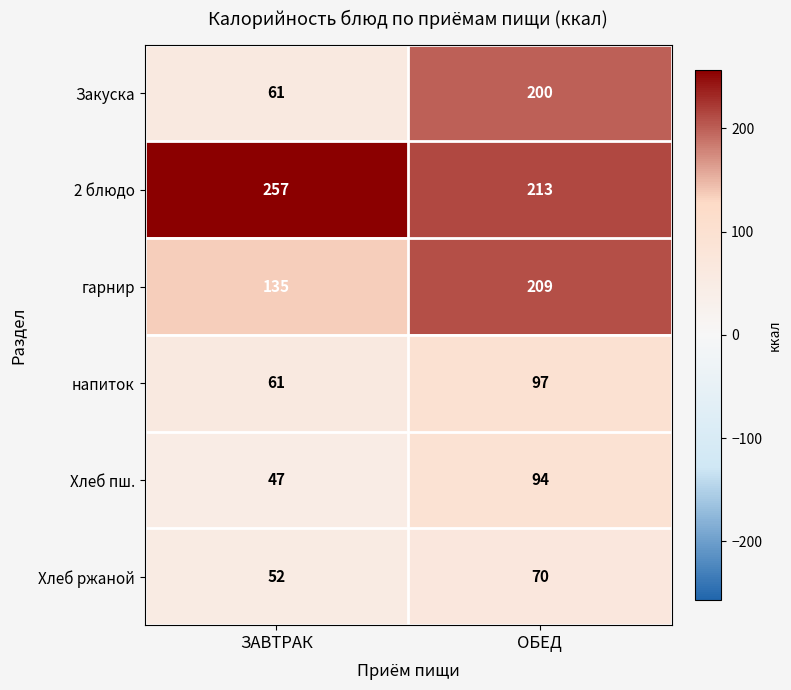

At which label is Хлеб ржаной closest to 61?

ЗАВТРАК